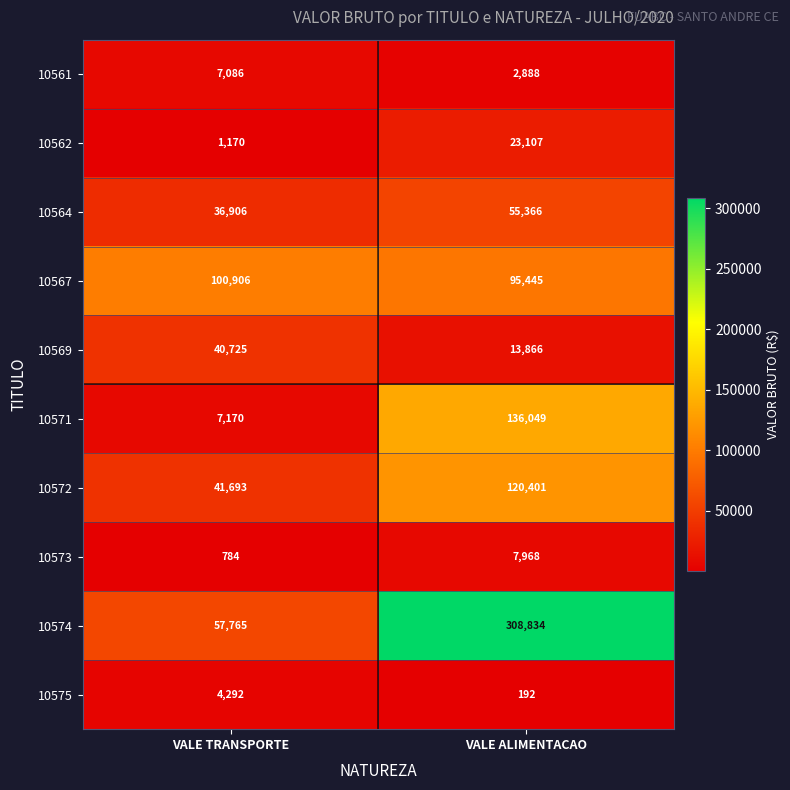

Rank the series by their maximum value, from lowest to highest.

10575, 10561, 10573, 10562, 10569, 10564, 10567, 10572, 10571, 10574